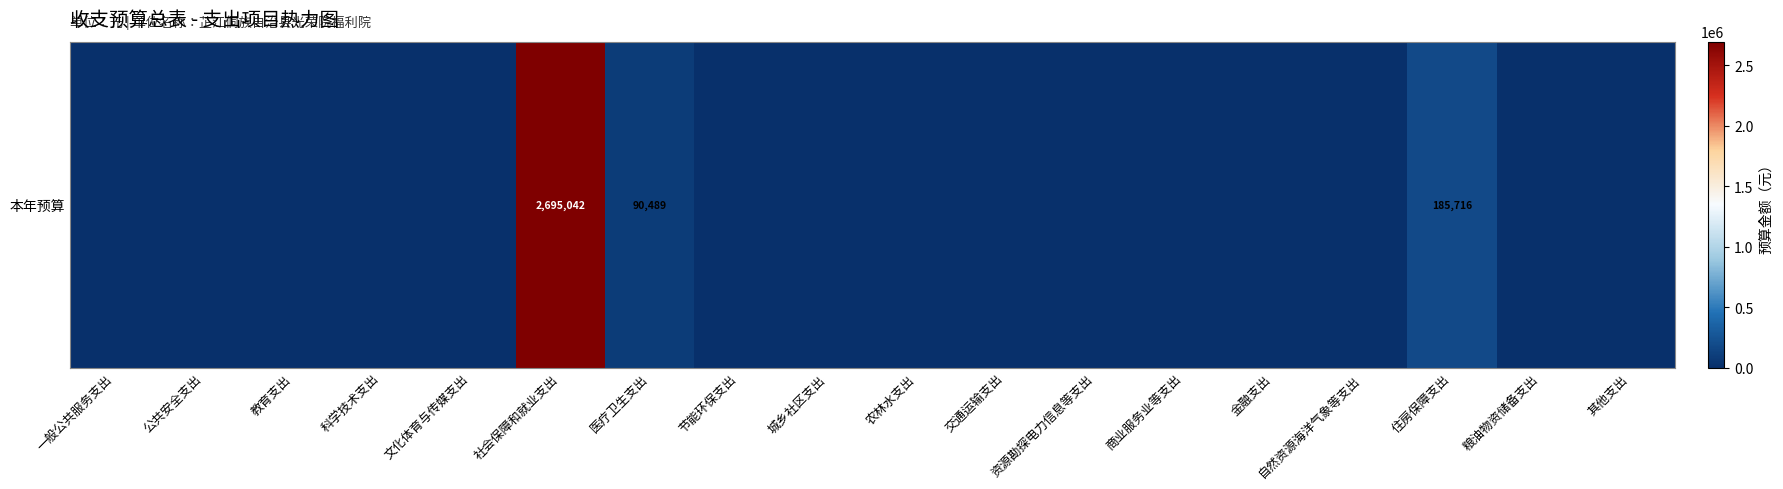

What is the average value?

165069.3